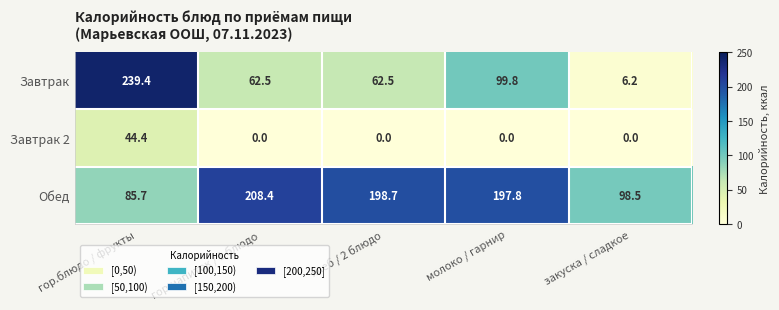

List the series in order of their overall mean, highest first.

Обед, Завтрак, Завтрак 2